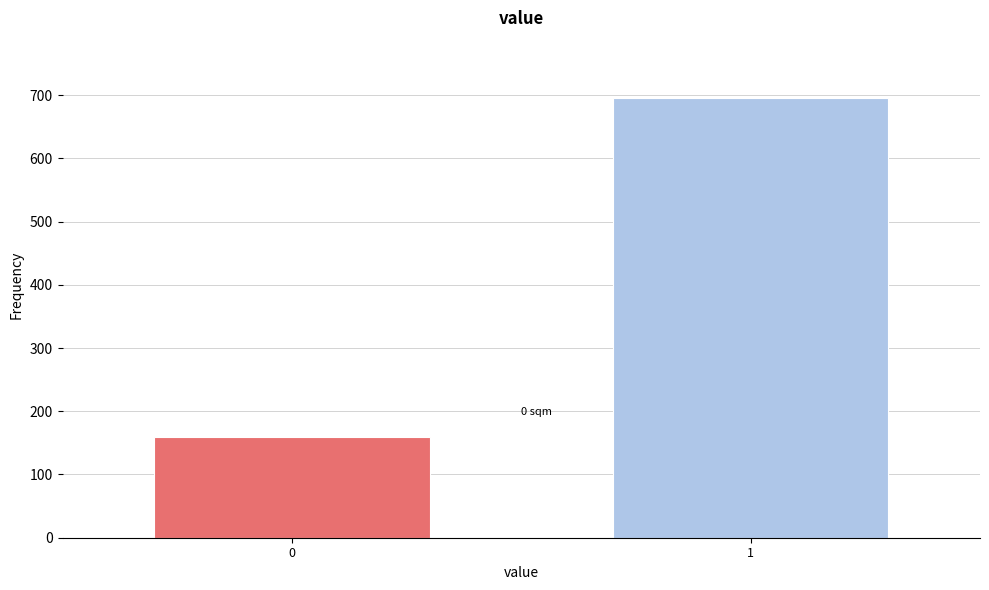

Reading left to right, list all the values displayed in this chart.

0=159	1=695